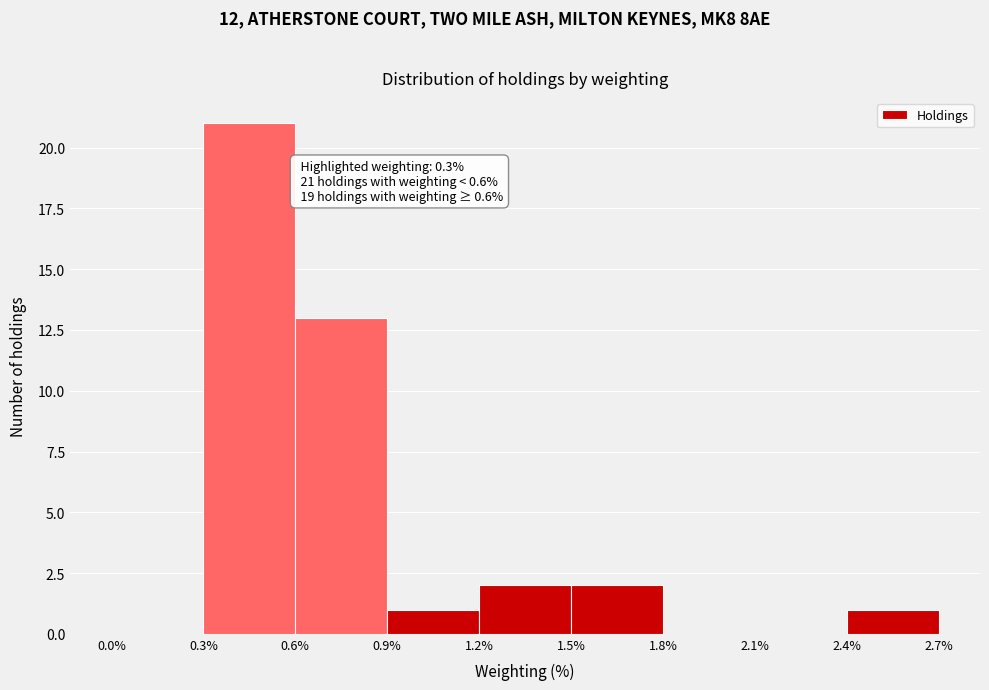

Which range on the x-axis has the tallest bar?

0.3% to 0.6%